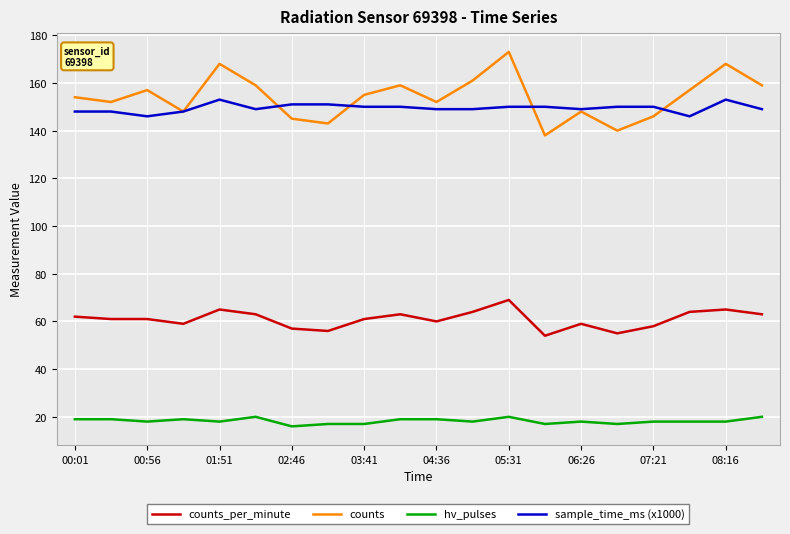

List the series in order of their peak value, highest first.

counts, sample_time_ms (x1000), counts_per_minute, hv_pulses